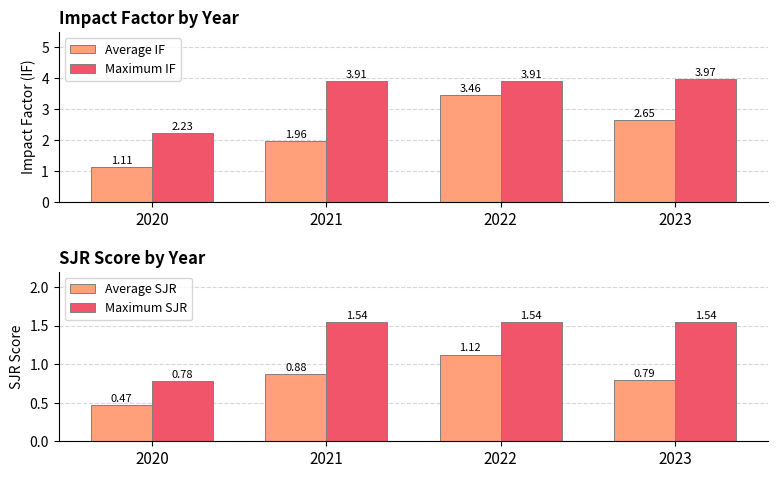

List the labels in order of Maximum IF value, smallest first.

2020, 2021, 2022, 2023